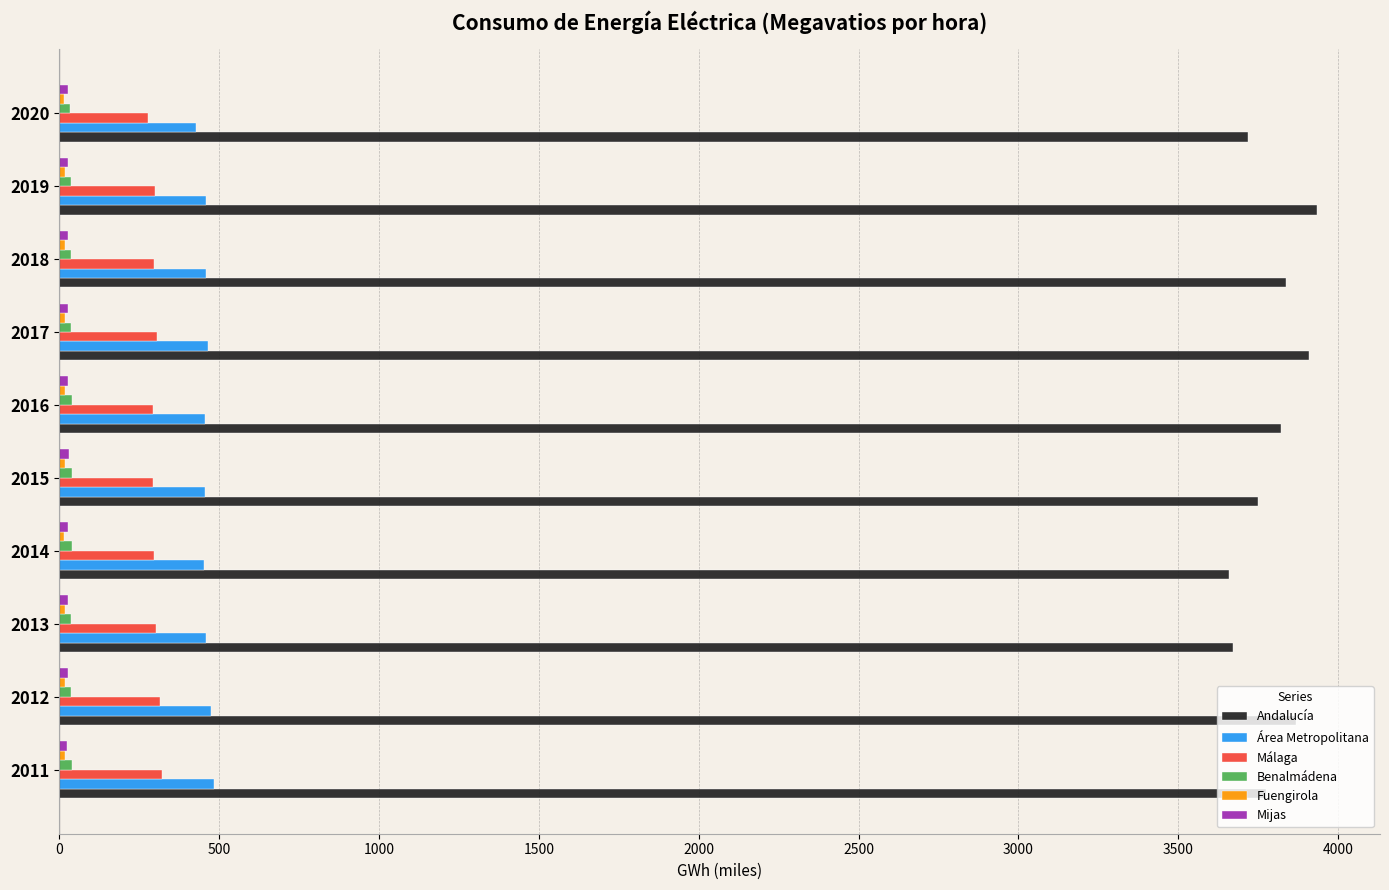

What is the maximum value for Málaga?

321.2